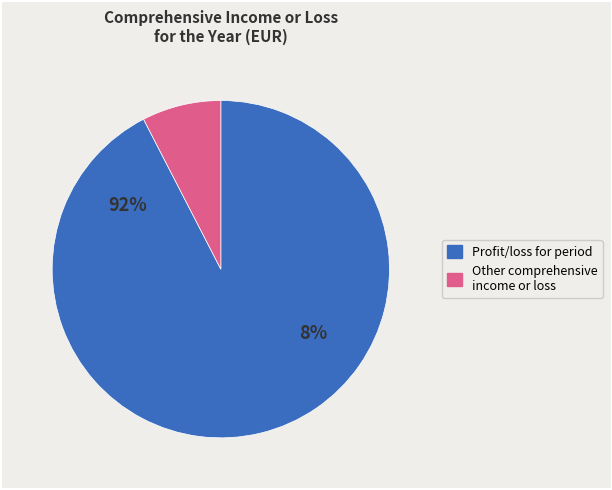

How many slices are in this pie chart?

2